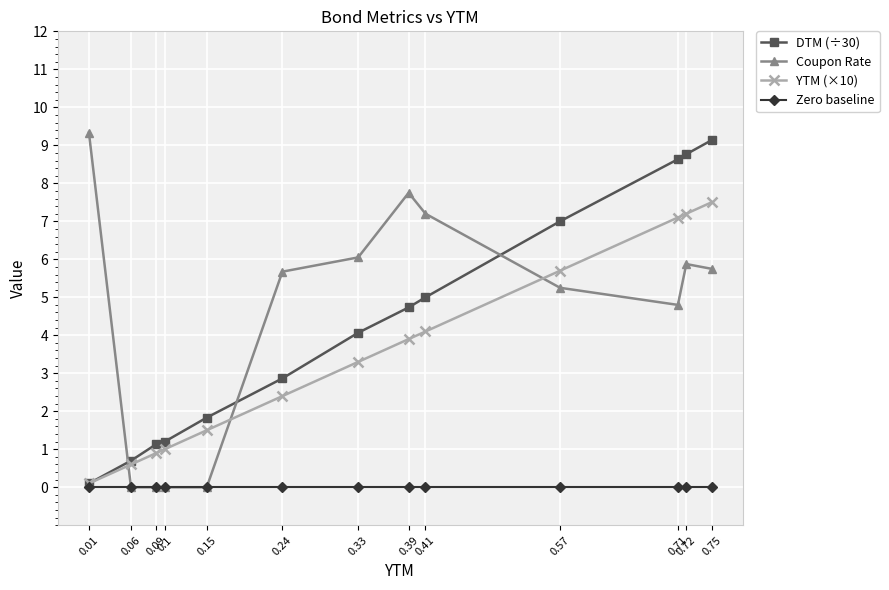

How many lines are shown in the chart?

4